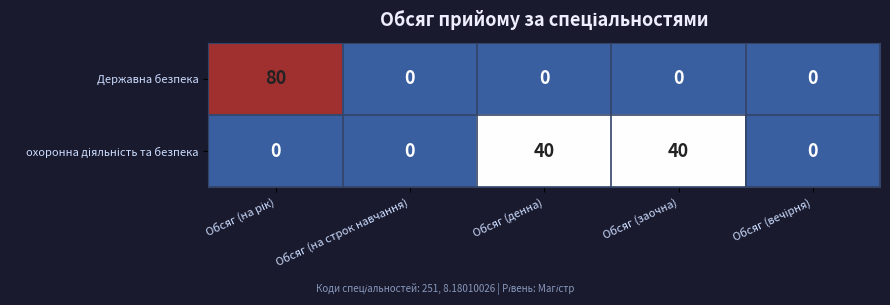

What is the difference between the maximum and minimum values in the Державна безпека series?

80